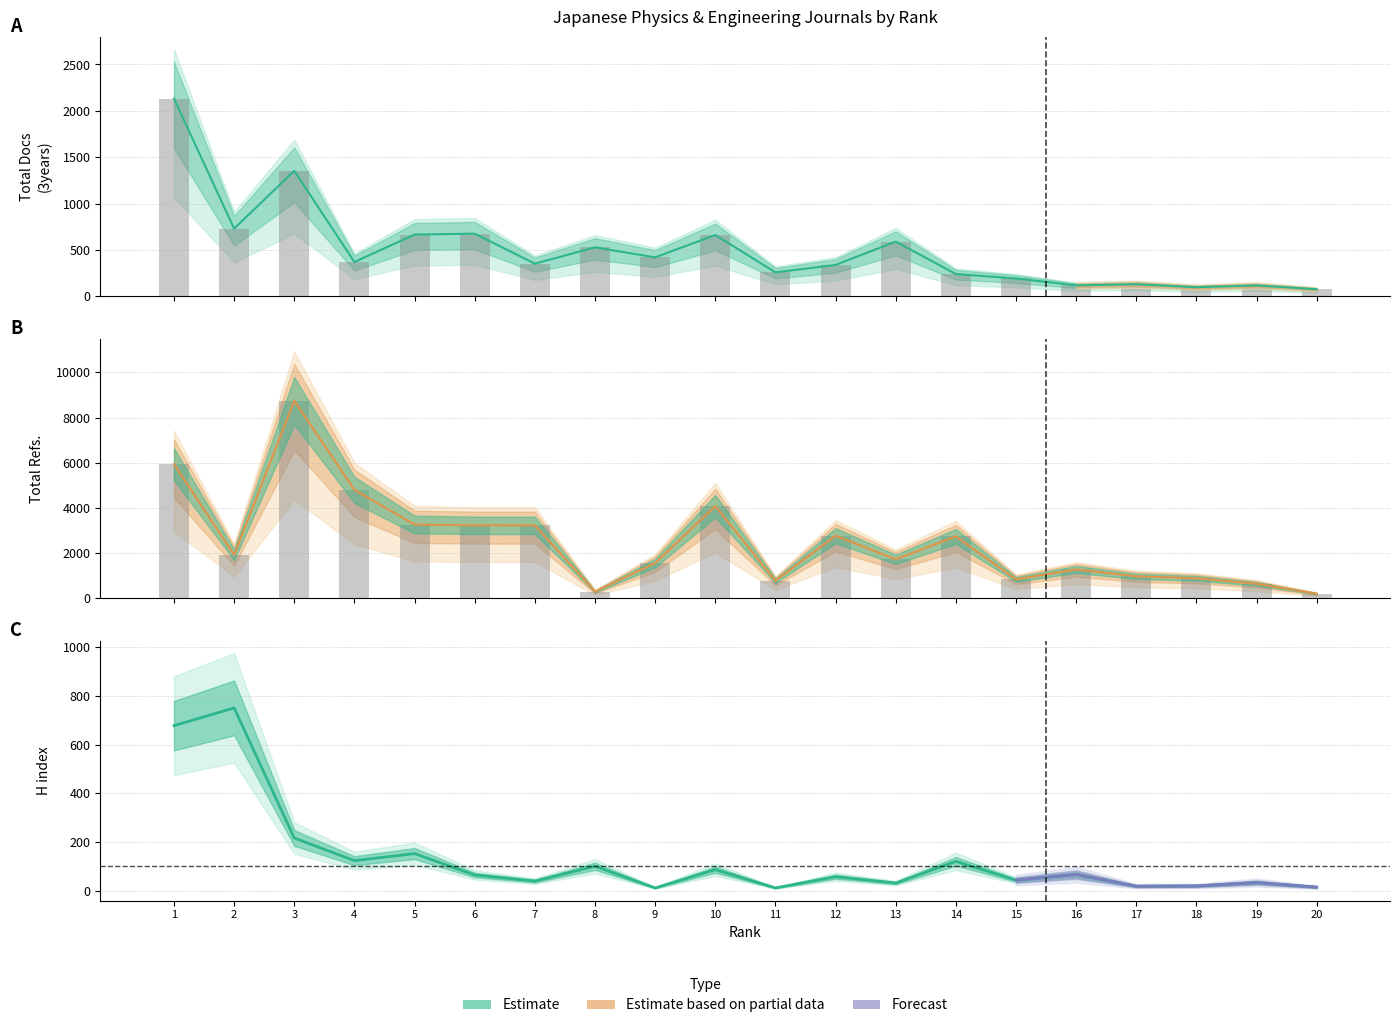

How many data points in Total Docs. (3years) are above 369?

9